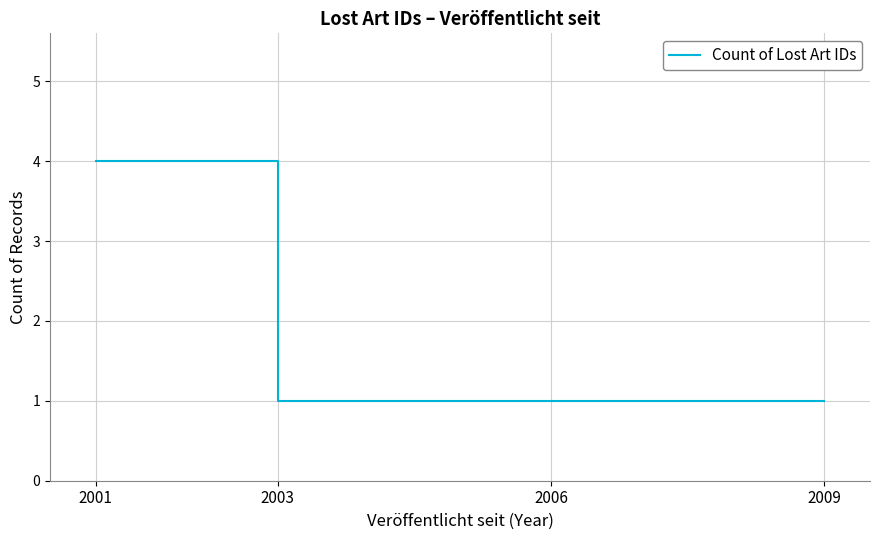

The chart shows a value of 1 at 2001. True or false?

False